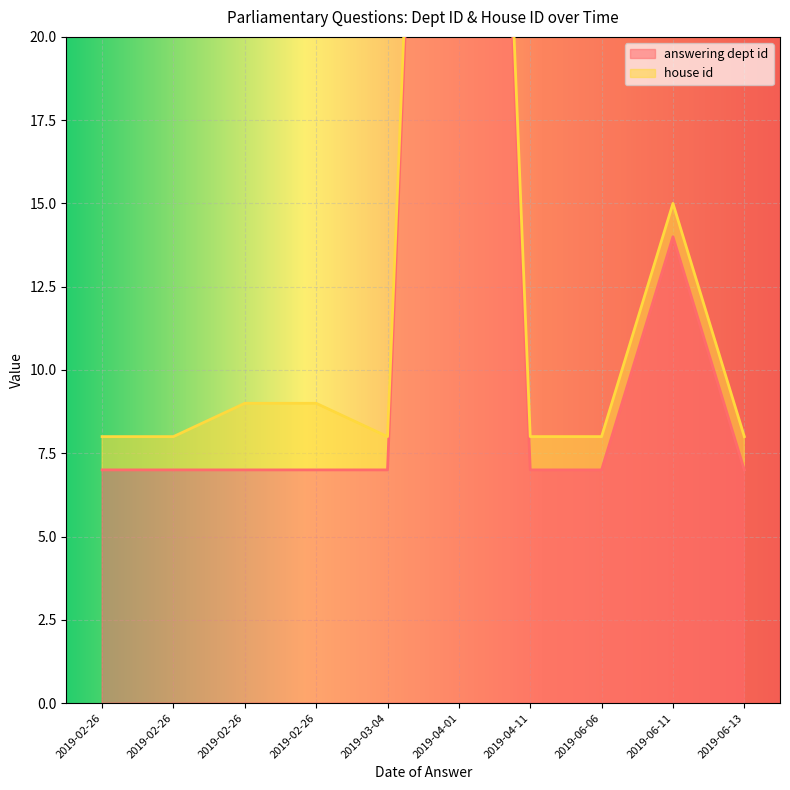

At which category does the chart reach its peak across all series?

2019-04-01